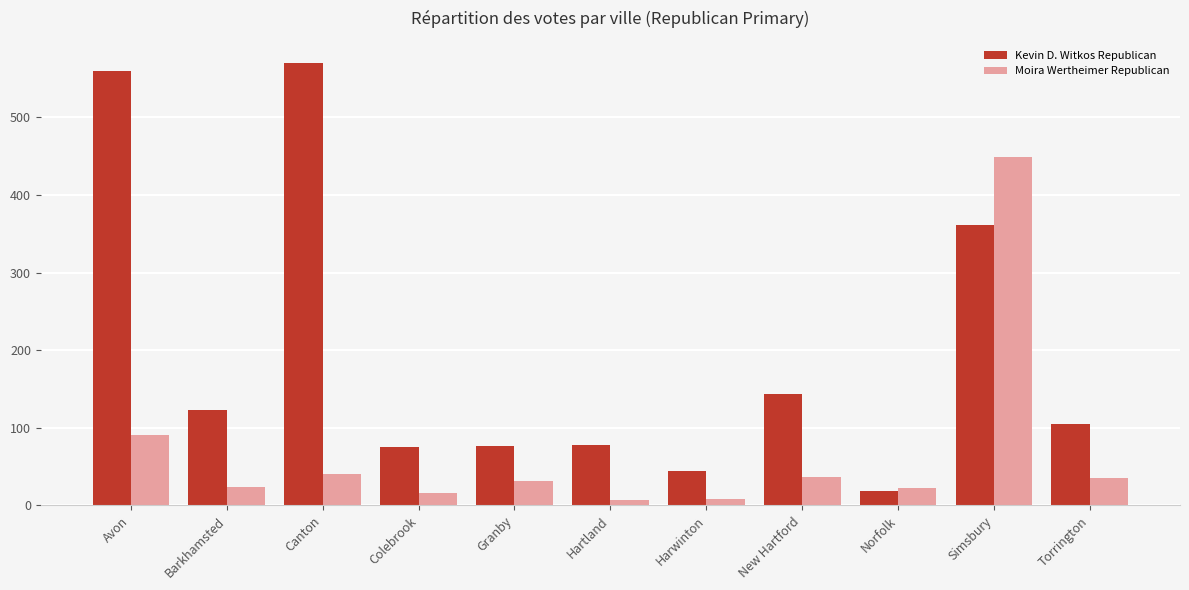

Which category has the highest value across all series?

Canton